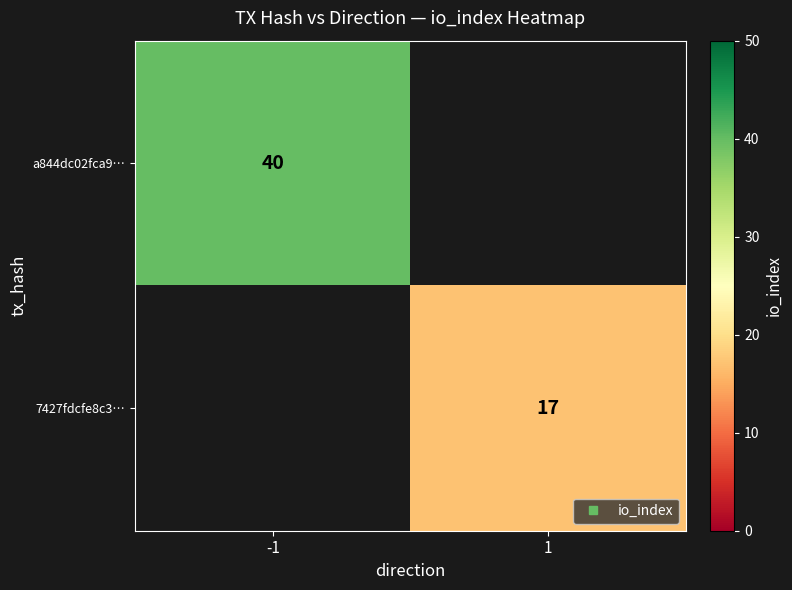

At 1, list the series in order from smallest to largest.

a844dc02fca9…, 7427fdcfe8c3…